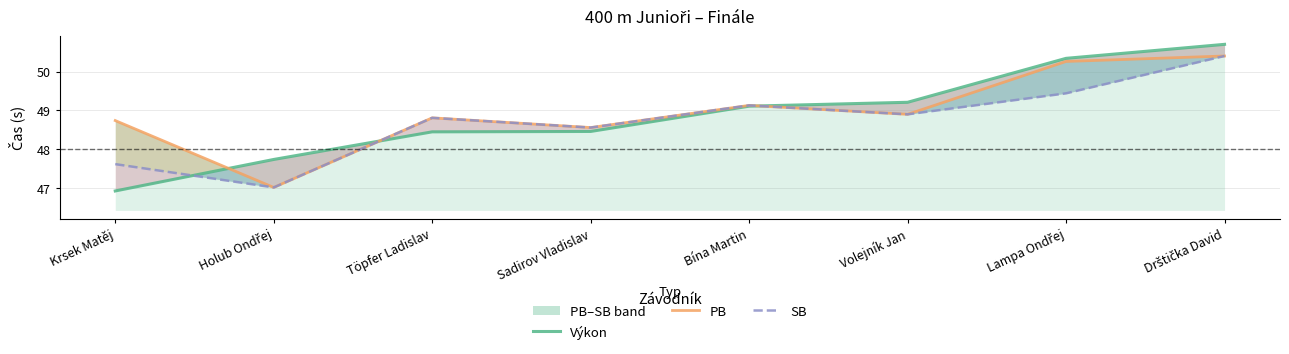

Rank the series by their average value, from lowest to highest.

SB, Výkon, PB